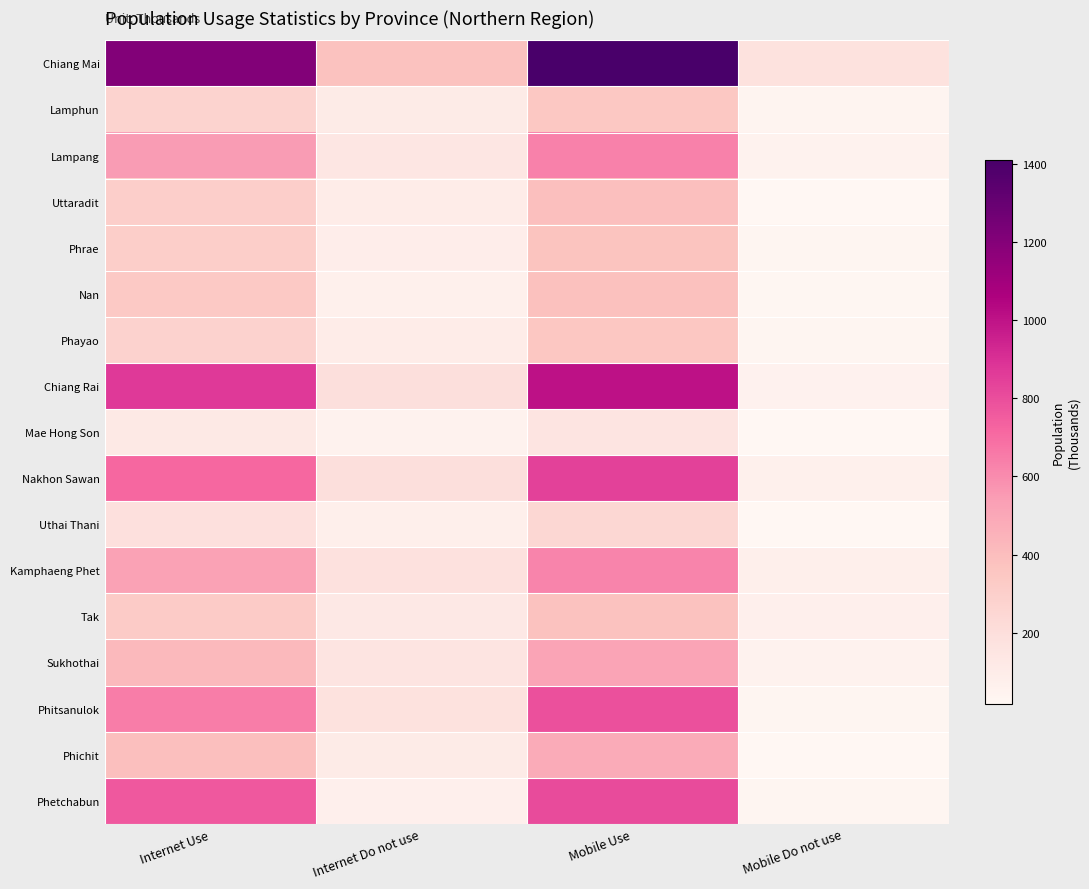

Which series has the largest total across all categories?

Chiang Mai